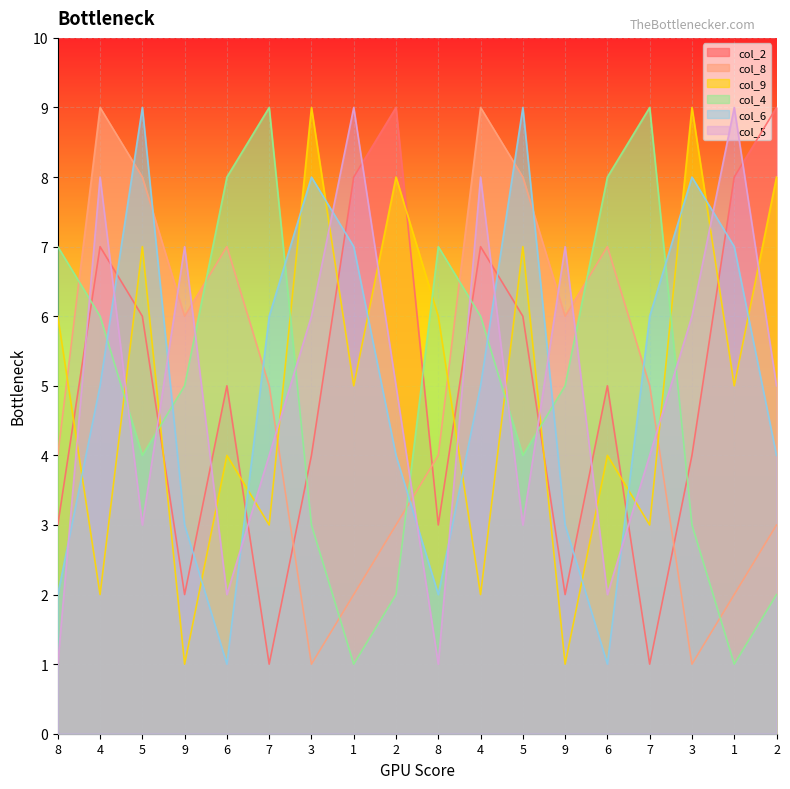

How many lines are shown in the chart?

6